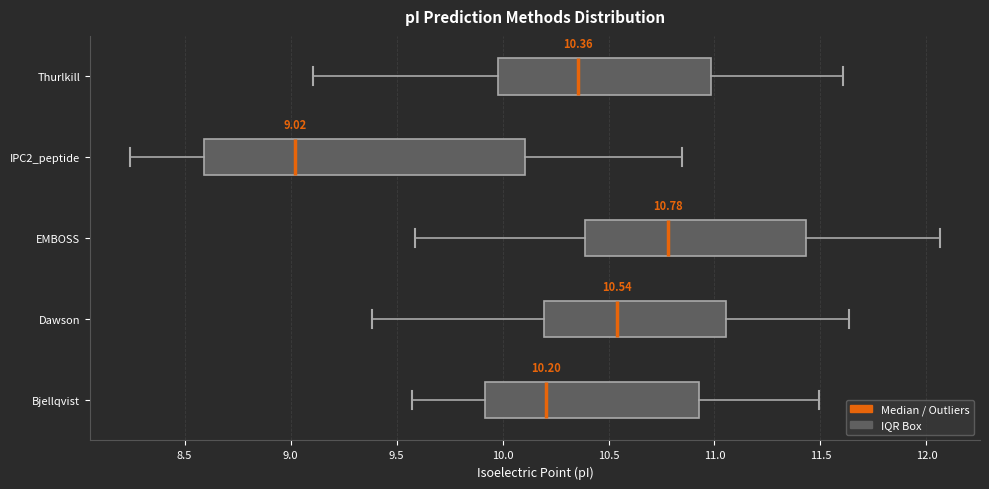

Comparing the boxes themselves (not the whiskers), which one is the widest?

IPC2_peptide